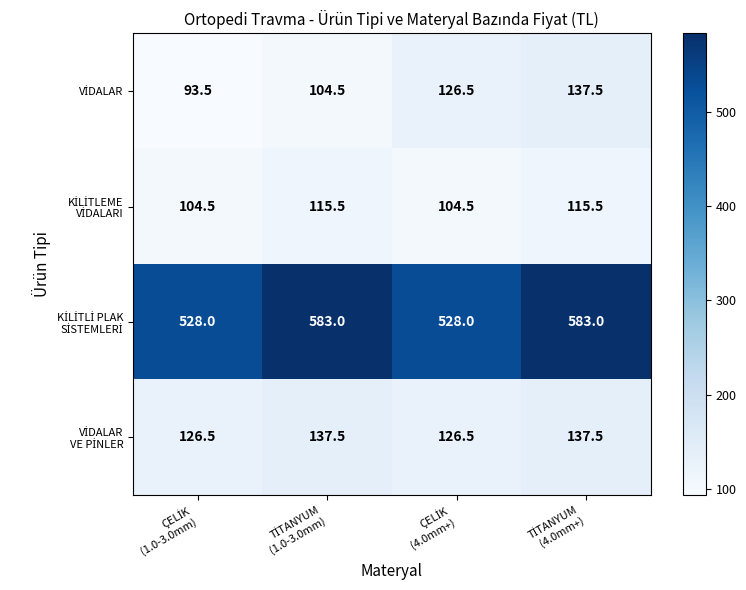

At how many categories does at least one series exceed 173?

4